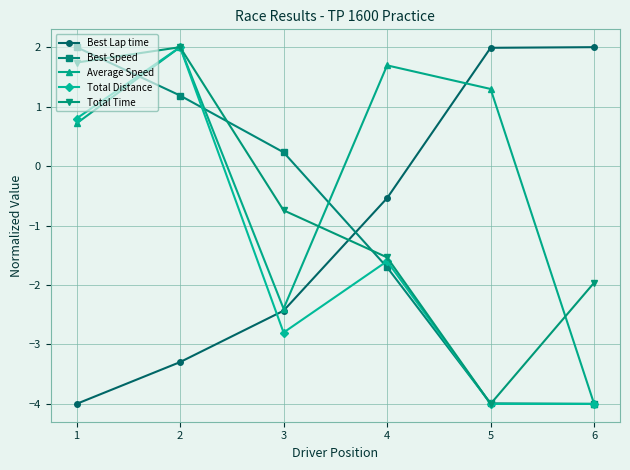

What is the difference between the highest and lowest values at 6?

6.0